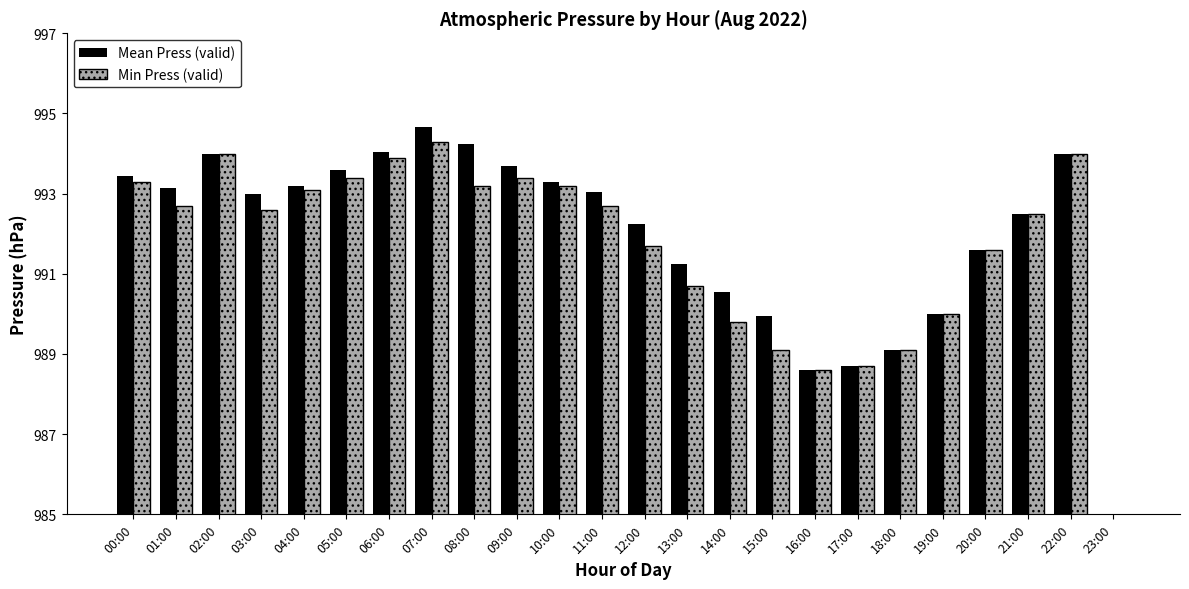

Which category has the highest value in the Min Press (valid) series?

07:00